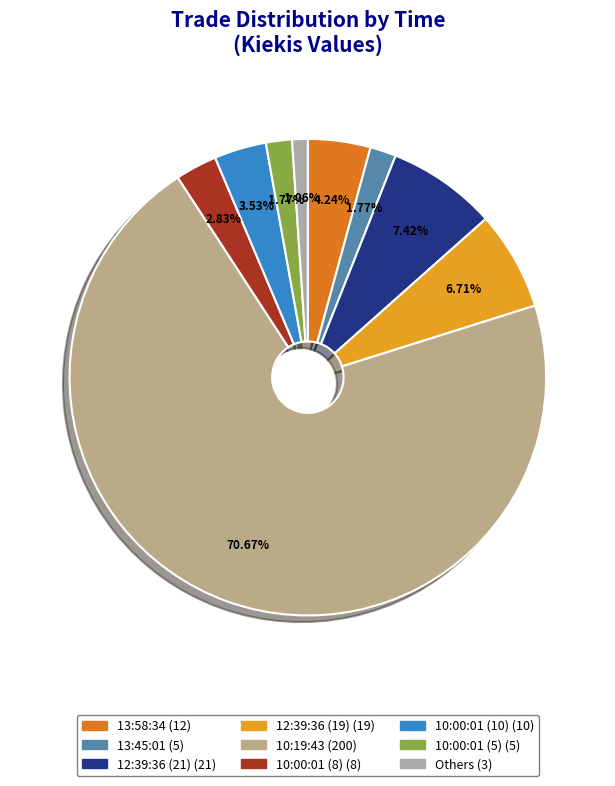

Which slice is the largest?

10:19:43